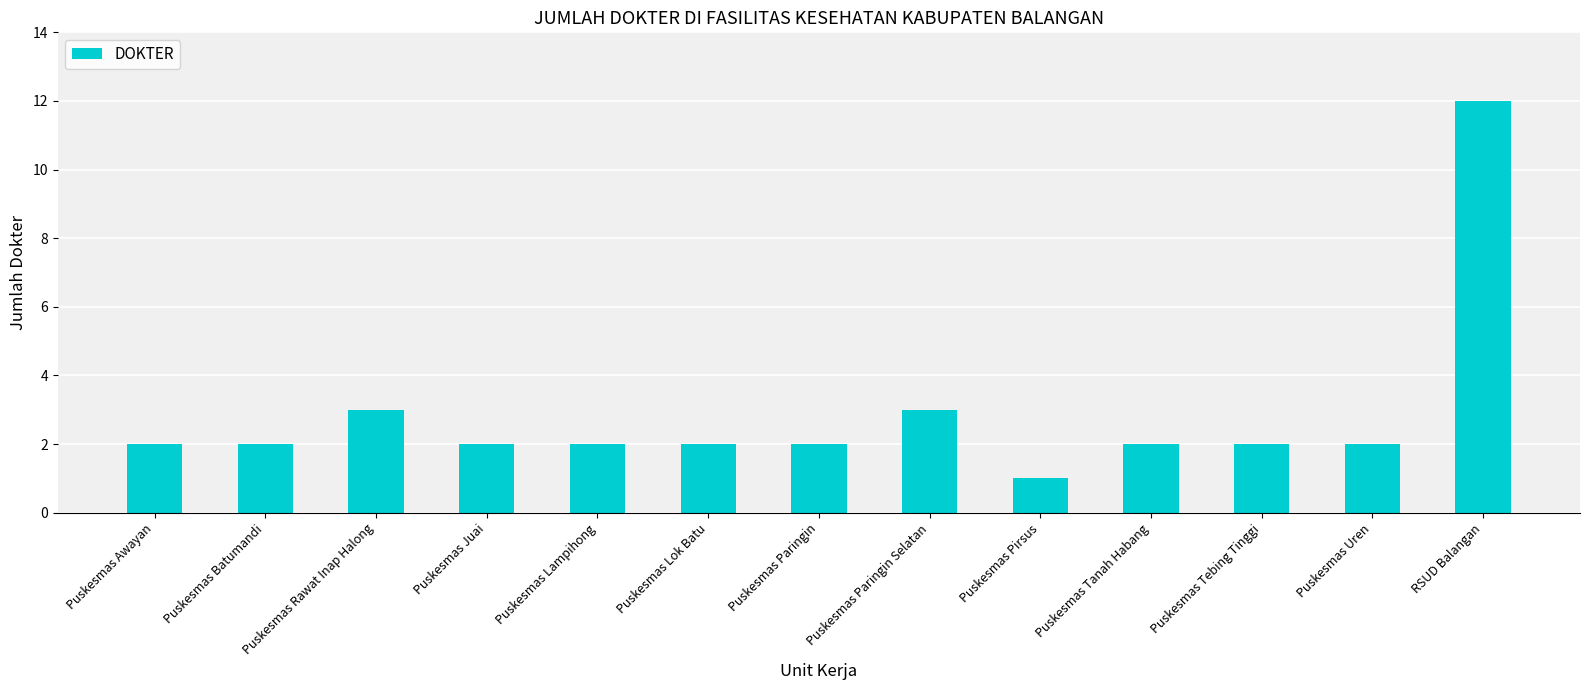

True or false: the data shows 2 at Puskesmas Paringin.

True